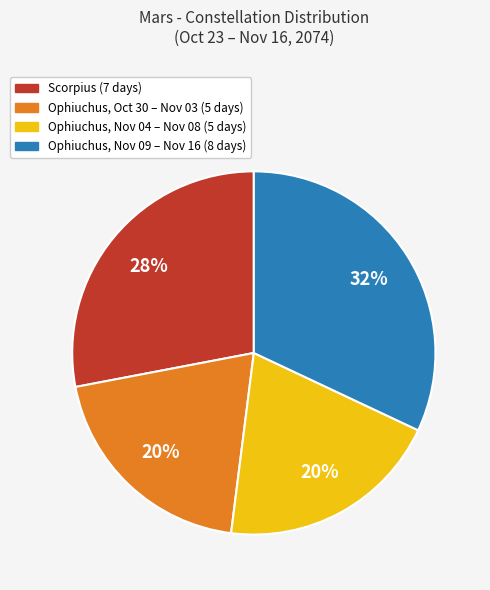

How many segments does this pie chart have?

4